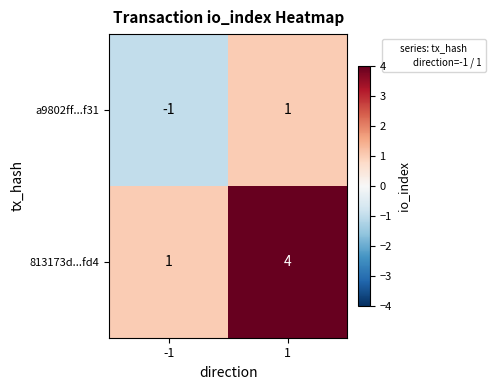

What is the spread (max minus min) of values at -1?

2